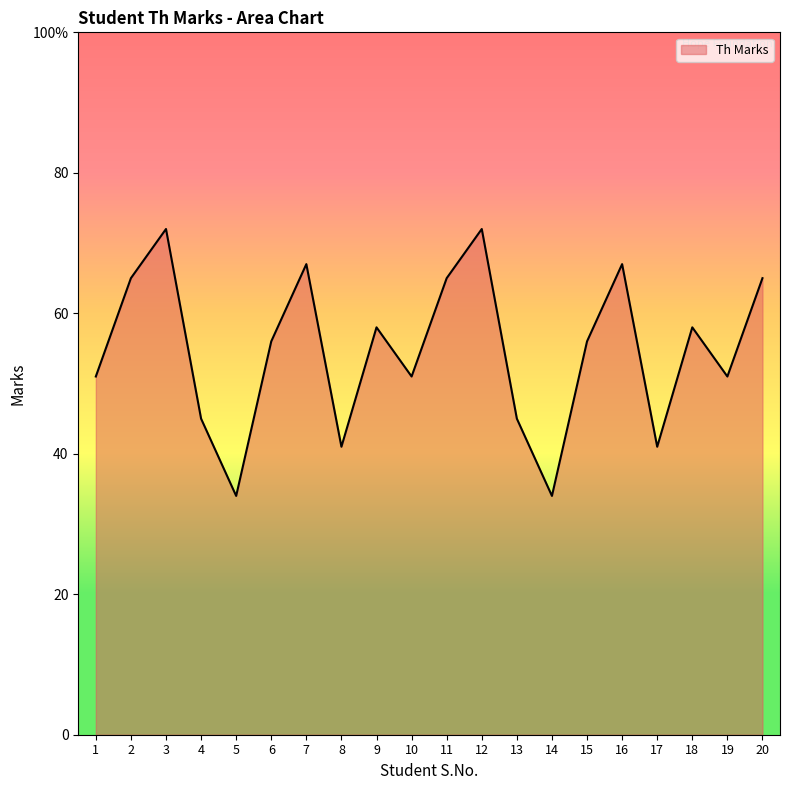

At which category does the data reach its first local valley?

5